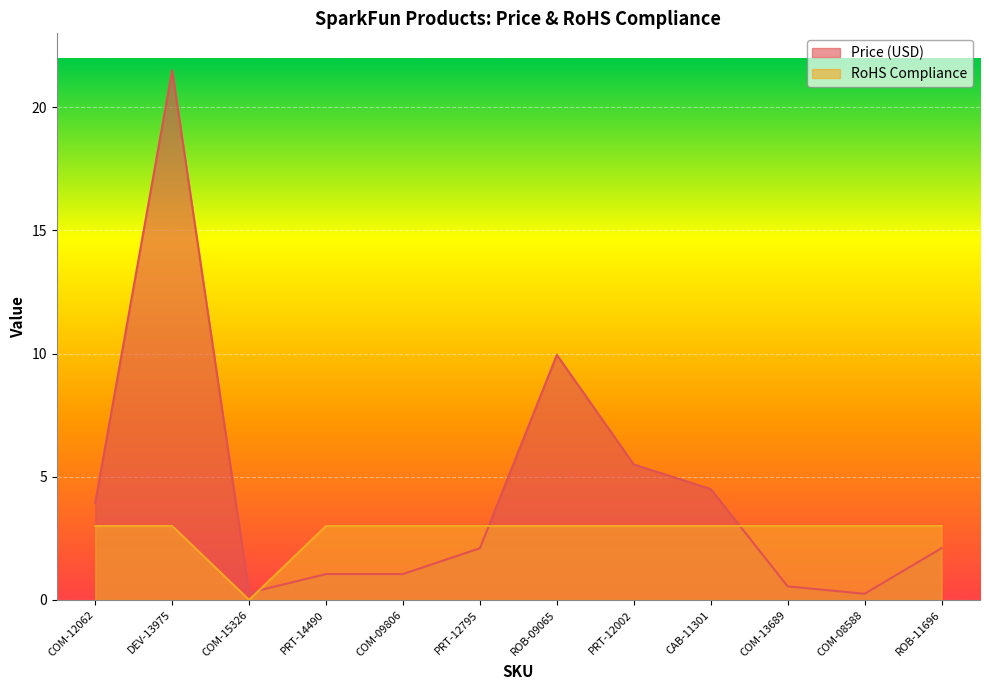

Count the RoHS Compliance values in the range 3 to 4.

11